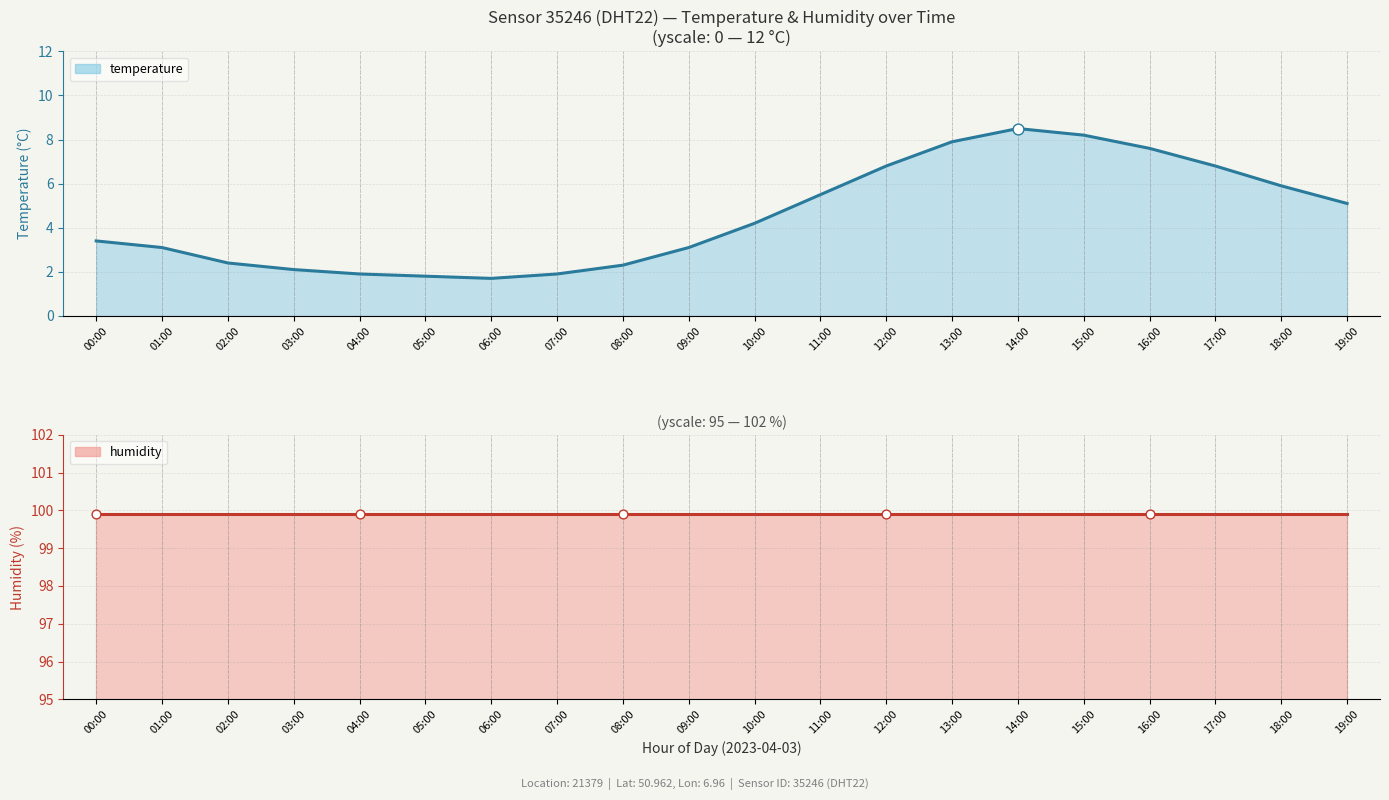

What is the total value across all series at 01:00?

103.0